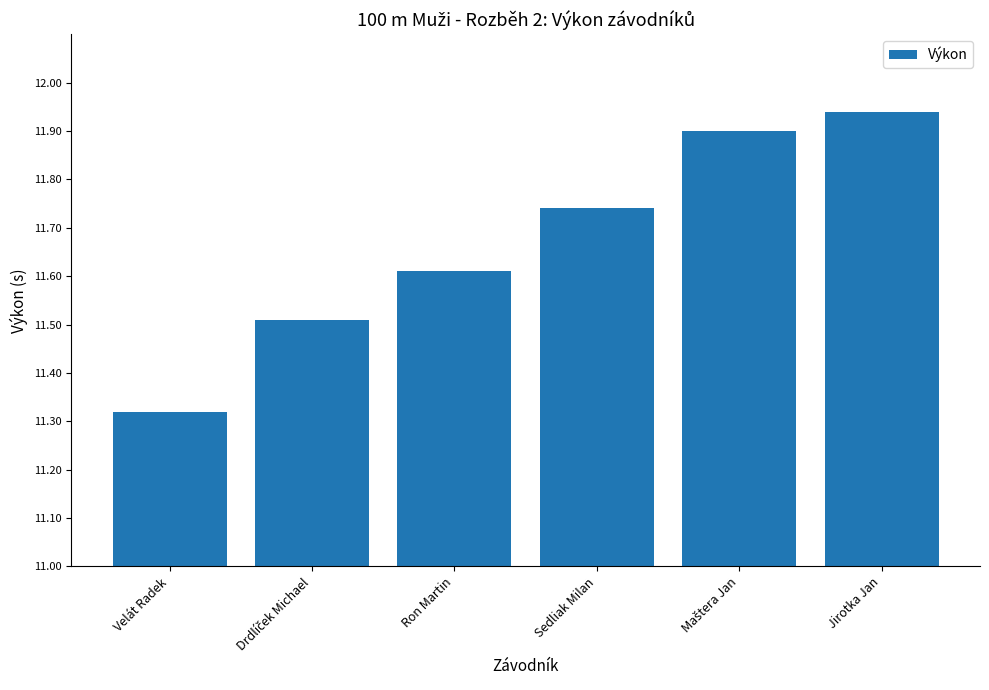

What is the label of the 3rd bar from the left?

Ron Martin